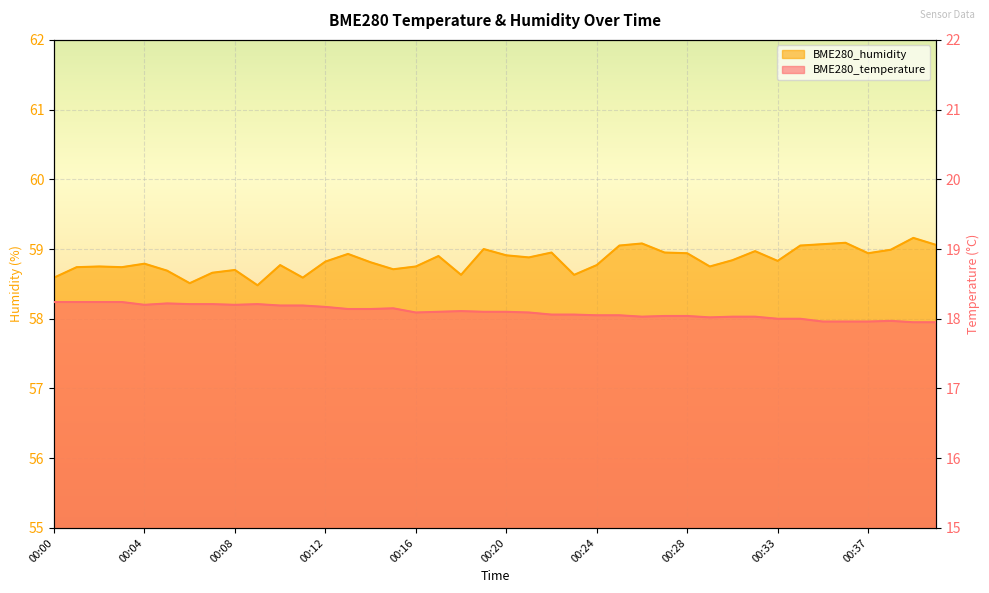

True or false: BME280_humidity and BME280_temperature cross at least once.

False